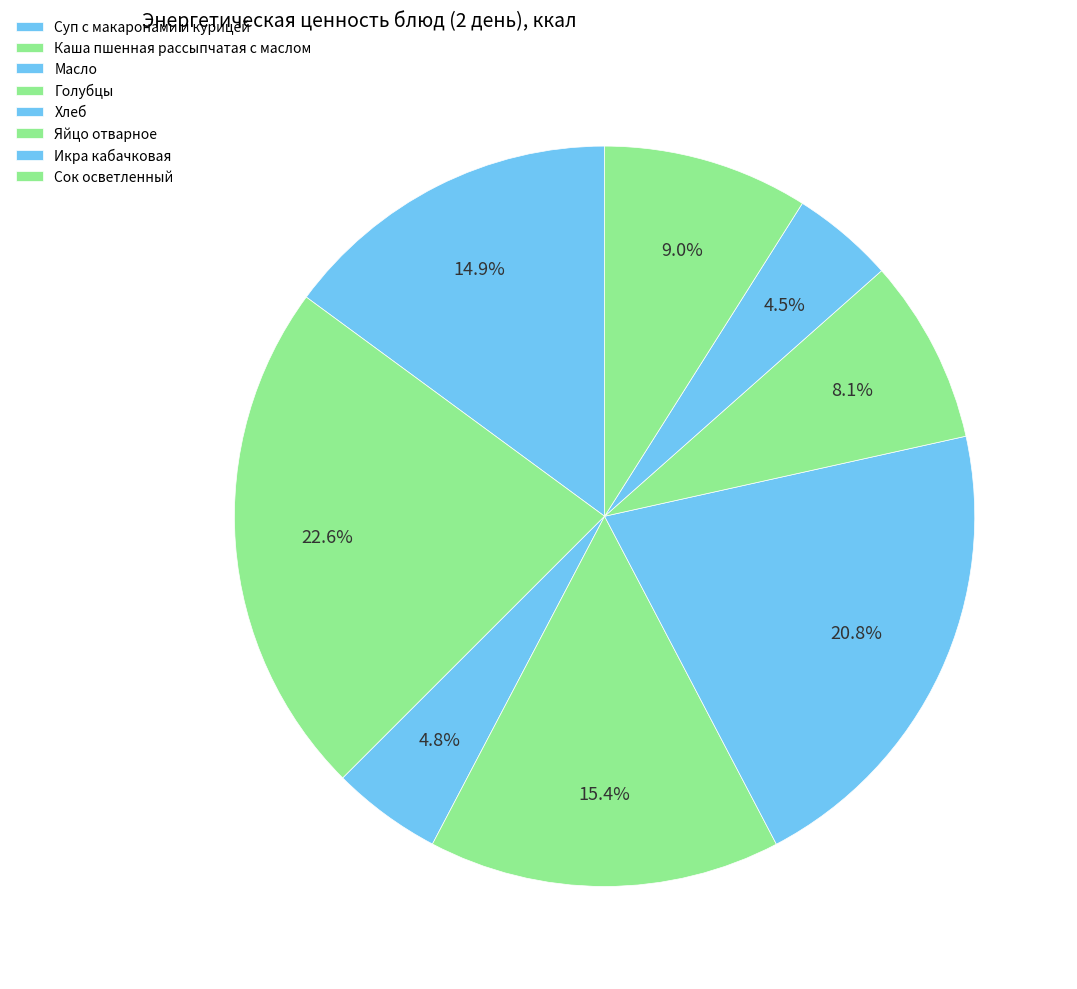

Is there any slice that represents more than half of the pie?

No